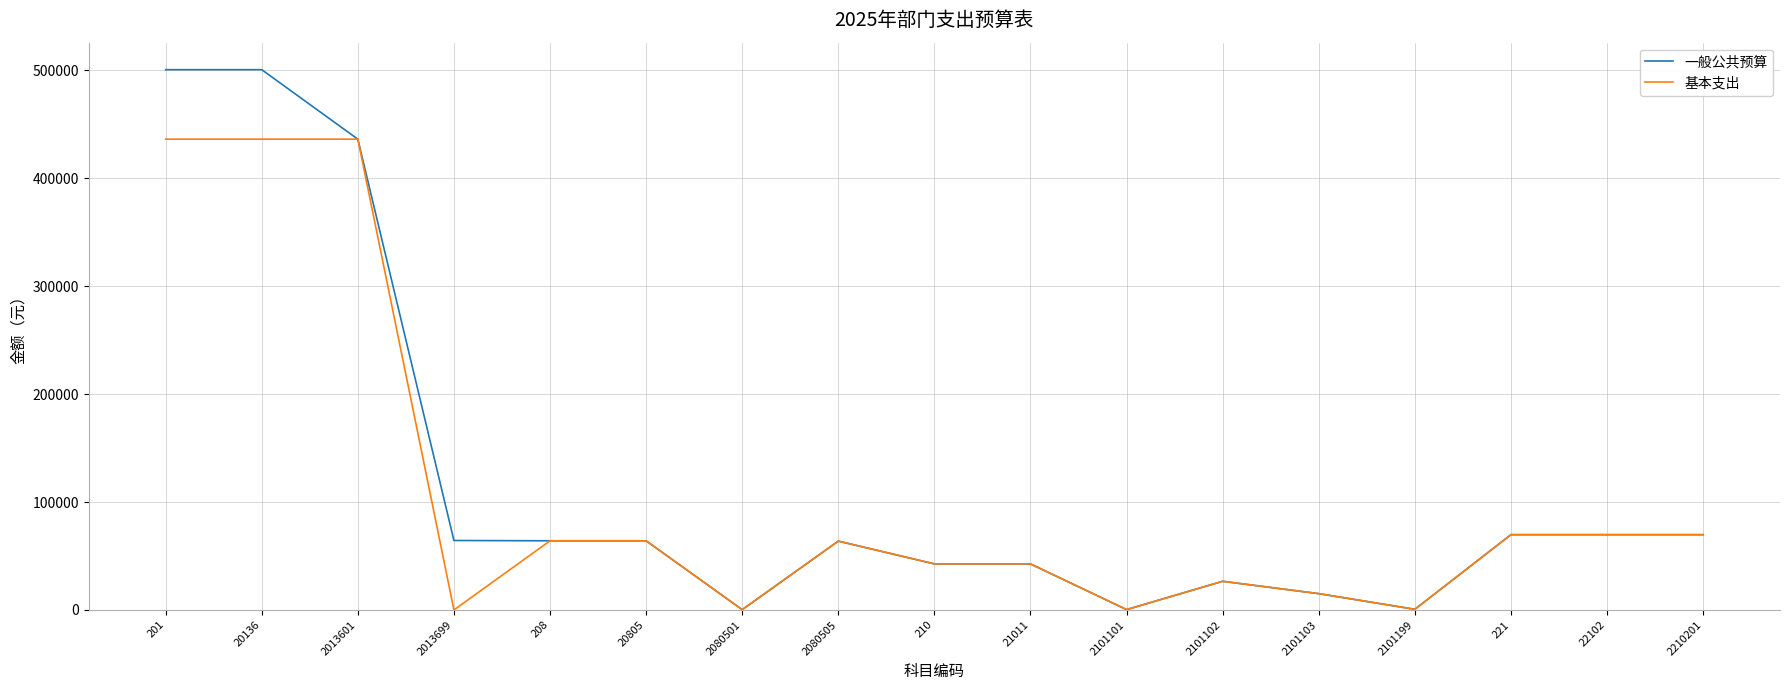

The value of 一般公共预算 at 210 is 20673. True or false?

False